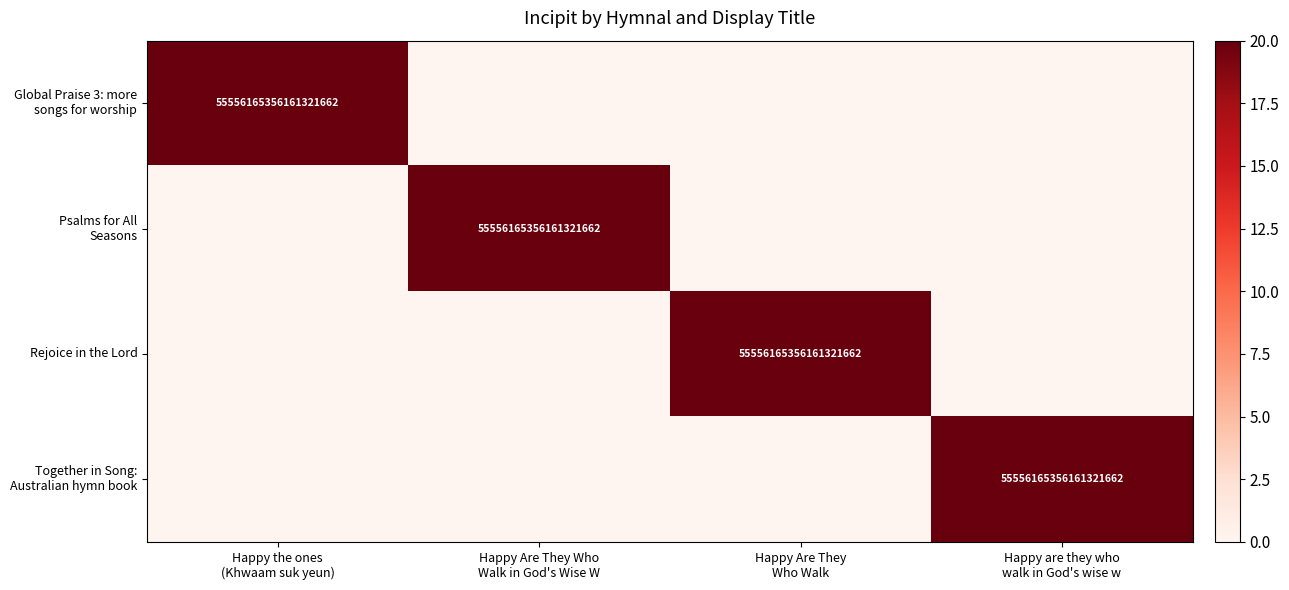

How many series are shown in this chart?

4